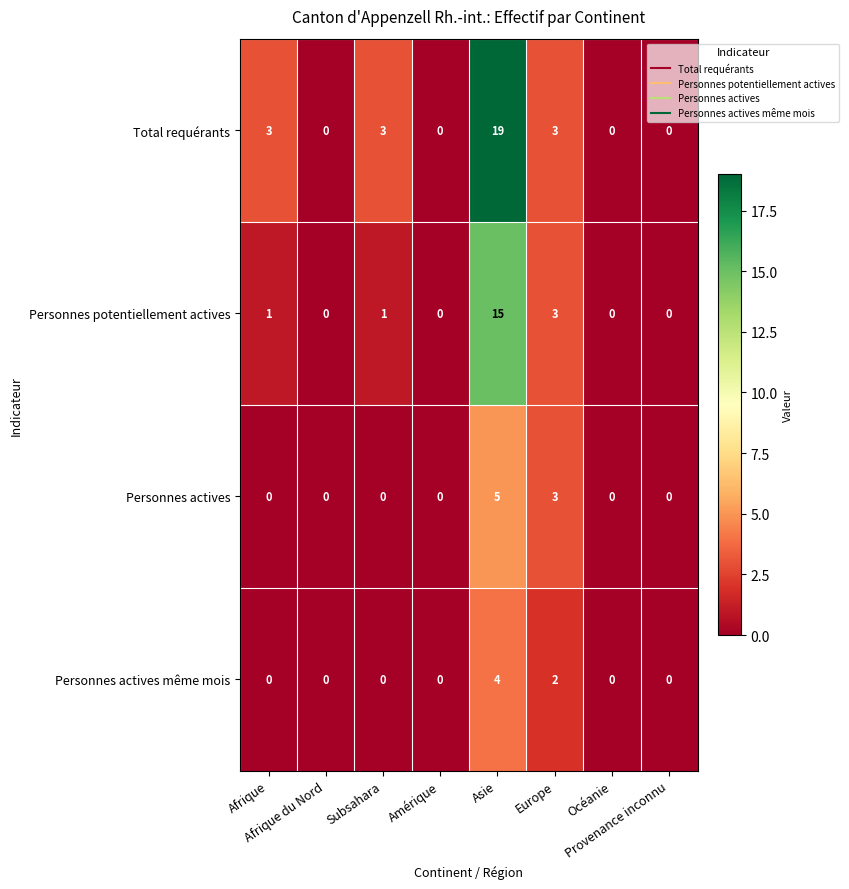

How many Total requérants values are between 0 and 3?

7